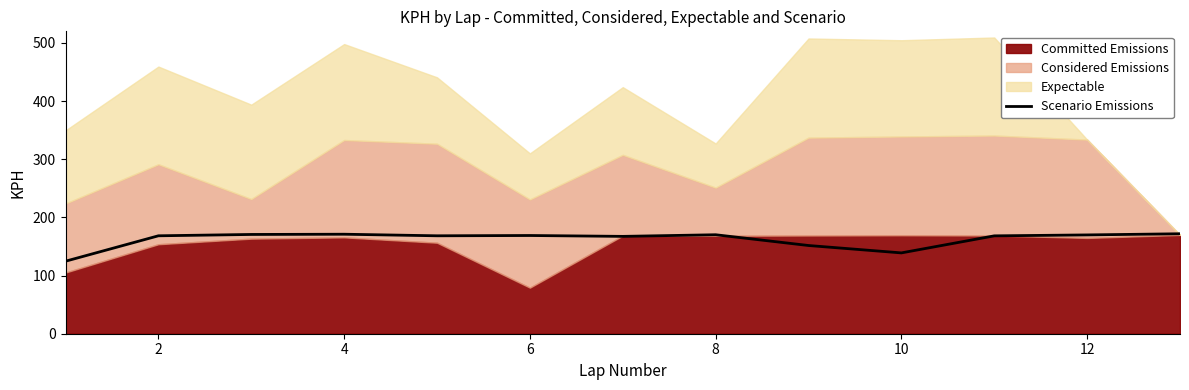

The value of Scenario Emissions at 8 is 170.2. True or false?

True